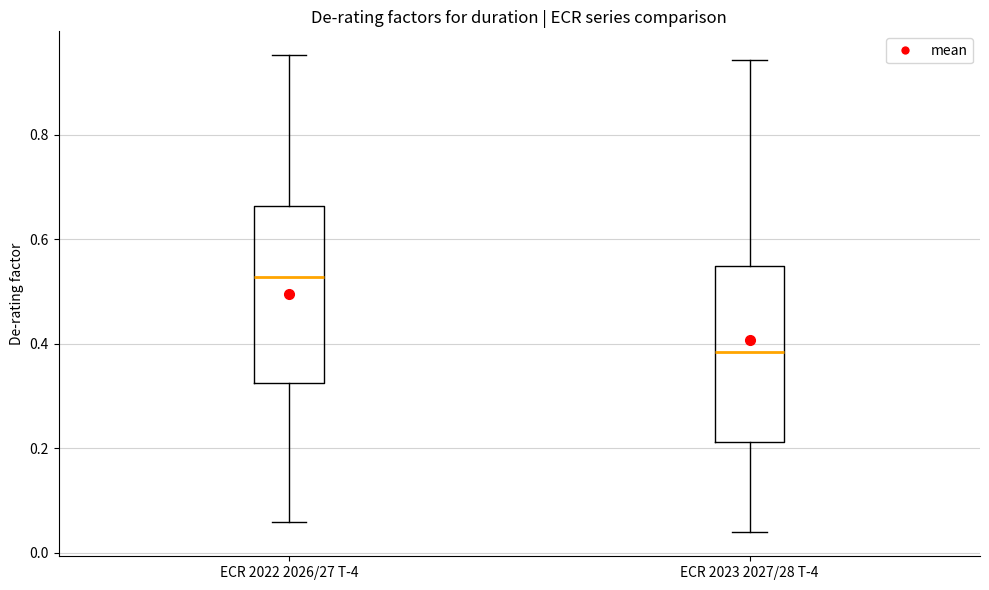

Reading left to right, read every box against the y-axis: the position of its median line, the range the box covers, and the ends of its whiskers. The values are not printed on the chart, so give them approximately, as read against the axis.

ECR 2022 2026/27 T-4: median 0.52, box 0.32 to 0.66, whiskers 0.06 to 0.96
ECR 2023 2027/28 T-4: median 0.38, box 0.22 to 0.54, whiskers 0.04 to 0.94